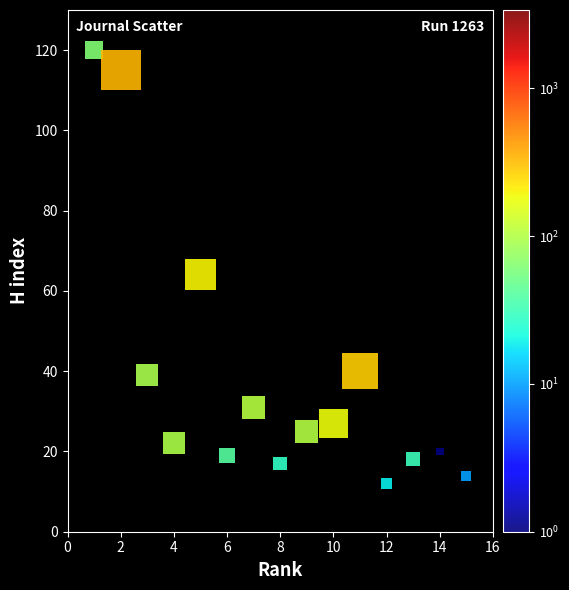

What Y value in the scatter plot is closest to 66?

64